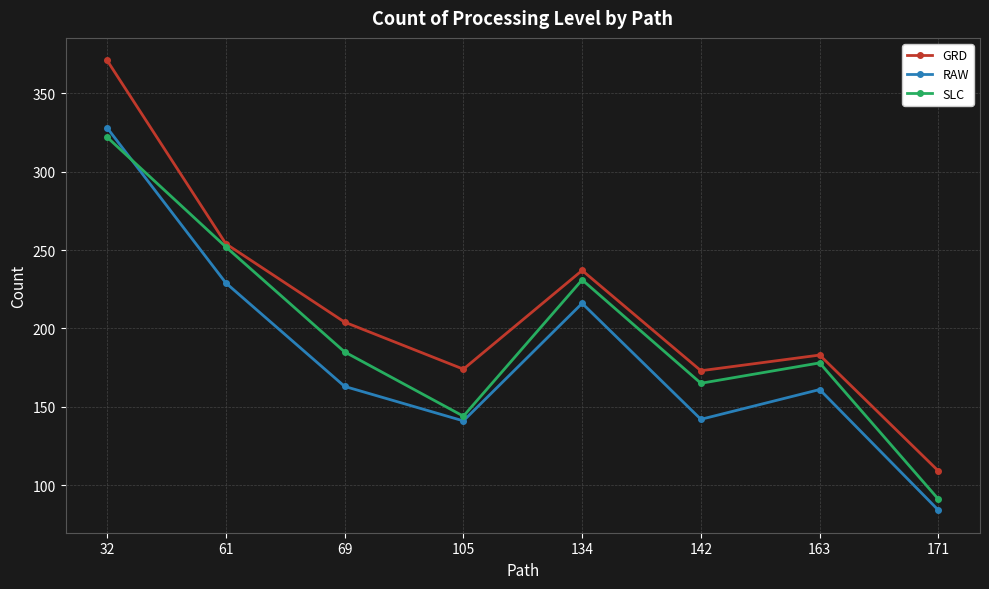

Where is GRD nearest to the value 240?

134